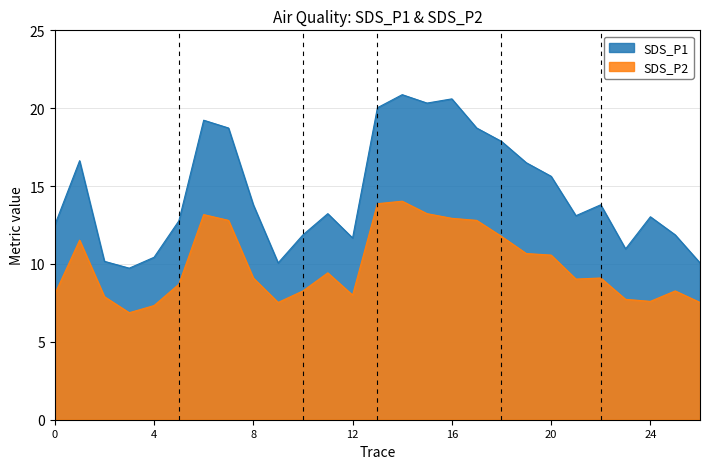

In SDS_P1, how many points are lower than both neighbors (excluding endpoints)?

6